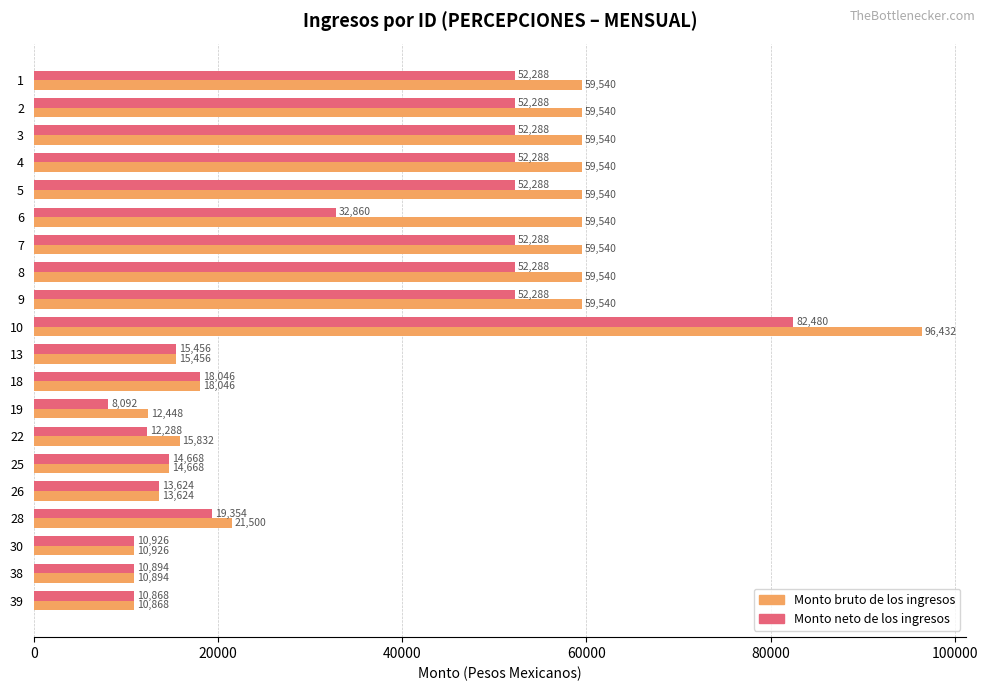

What value does the Monto neto de los ingresos series have at 7?

52288